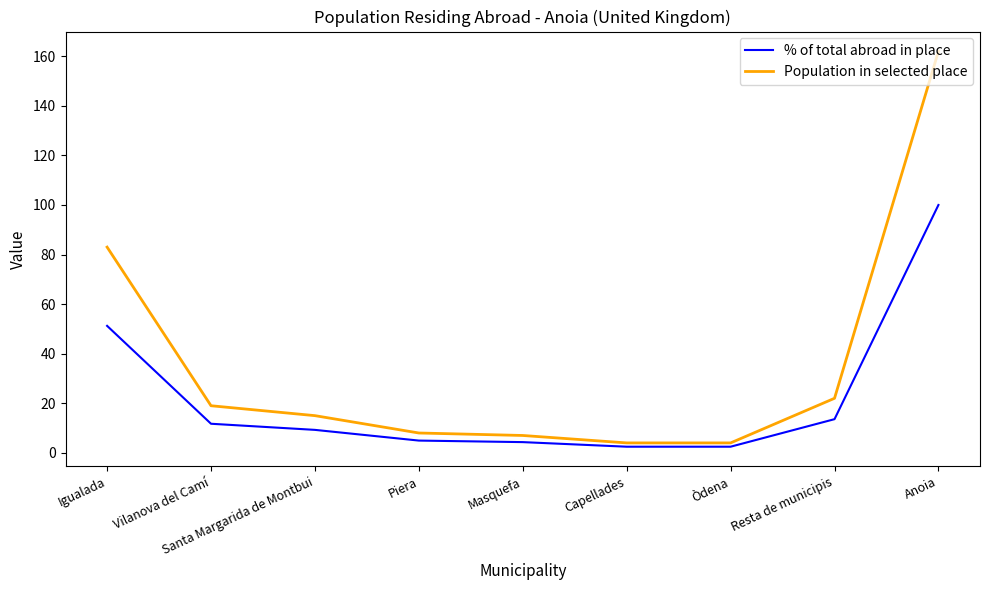

True or false: % of total abroad in place has more than 1 points higher than both neighbors.

False